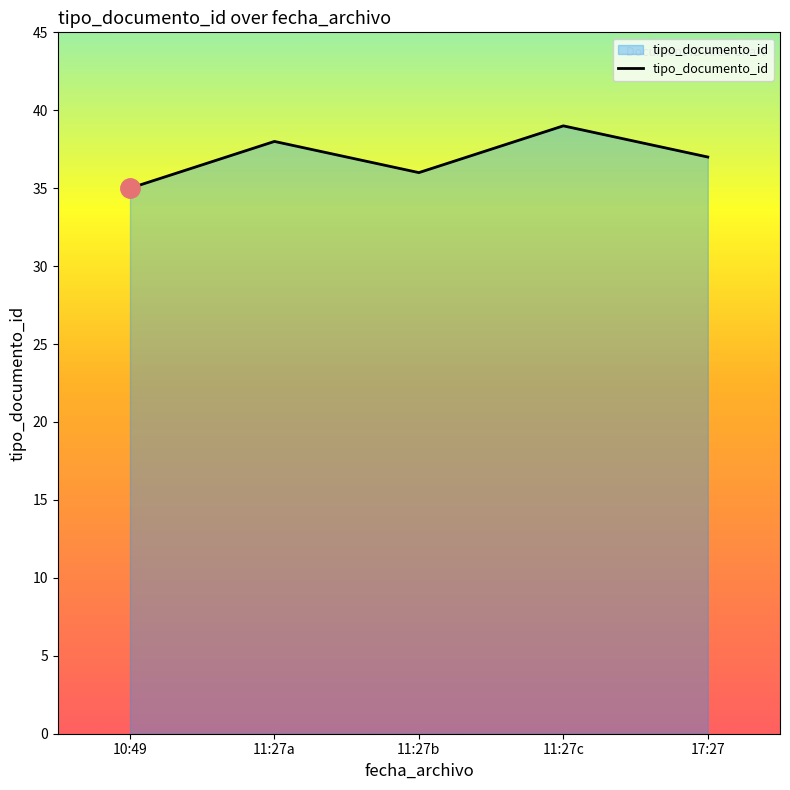

Does the chart have visible grid lines?

No